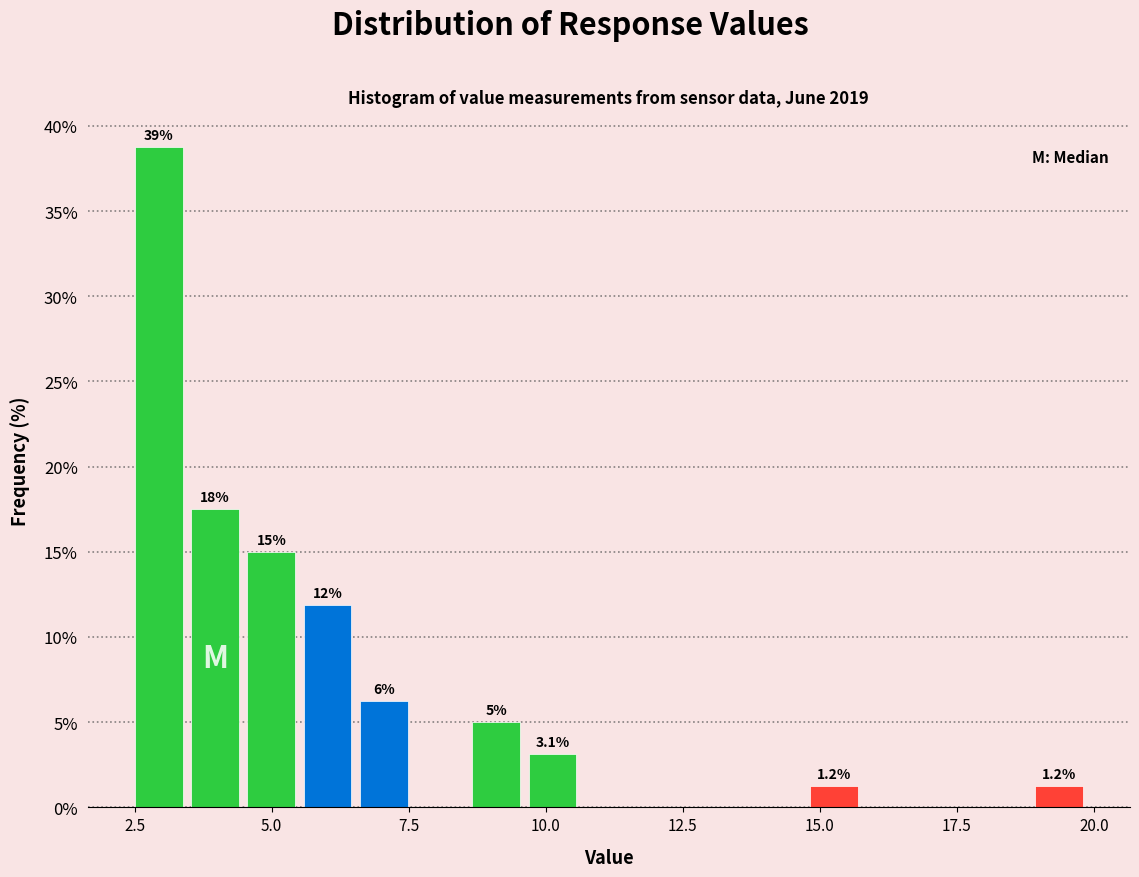

Read against the x-axis, roughly where is the centre of the tallest bar?

3.0